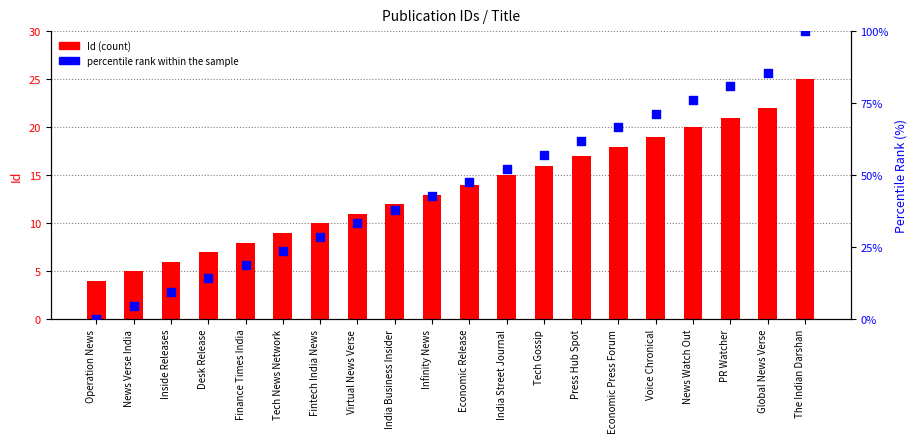

At which category is the sum across all series the highest?

The Indian Darshan